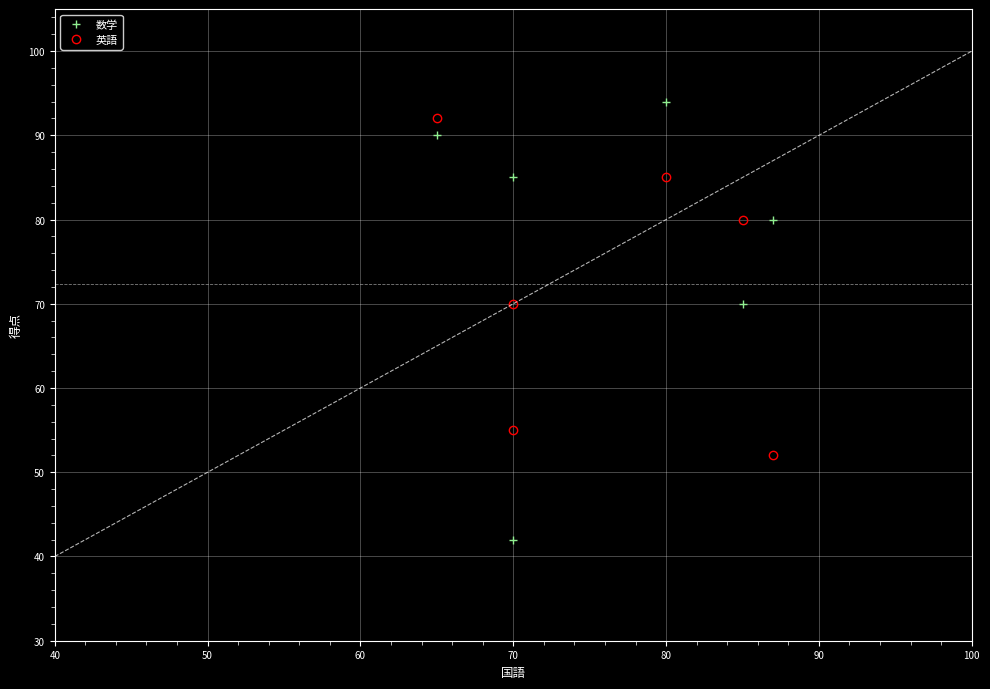

Rank the series at 70 from lowest to highest value.

英語, 数学